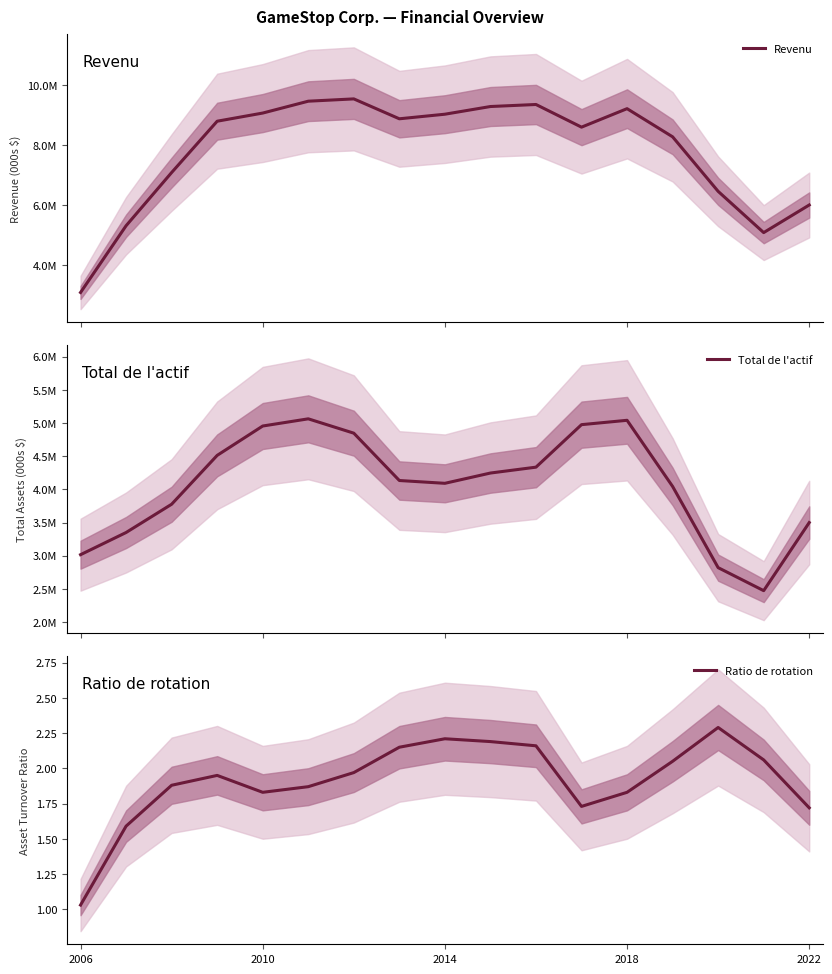

List the series in order of their peak value, lowest first.

Ratio de rotation, Total de l'actif, Revenu